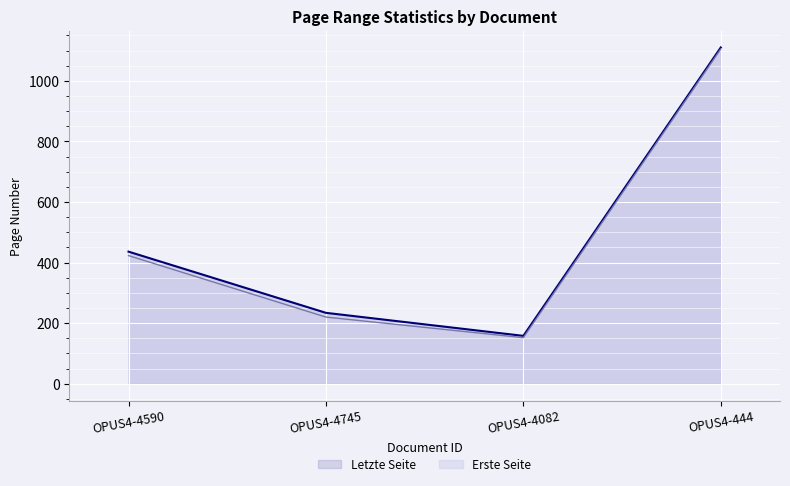

Rank the series at OPUS4-4590 from lowest to highest value.

Erste Seite, Letzte Seite